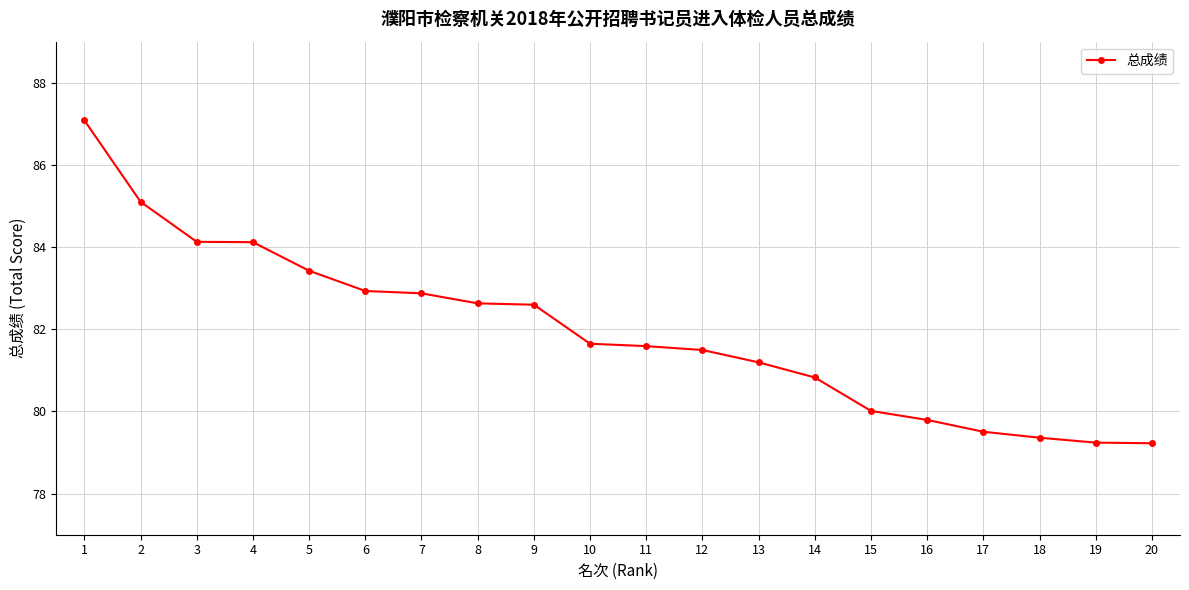

How many distinct data groups are displayed?

1